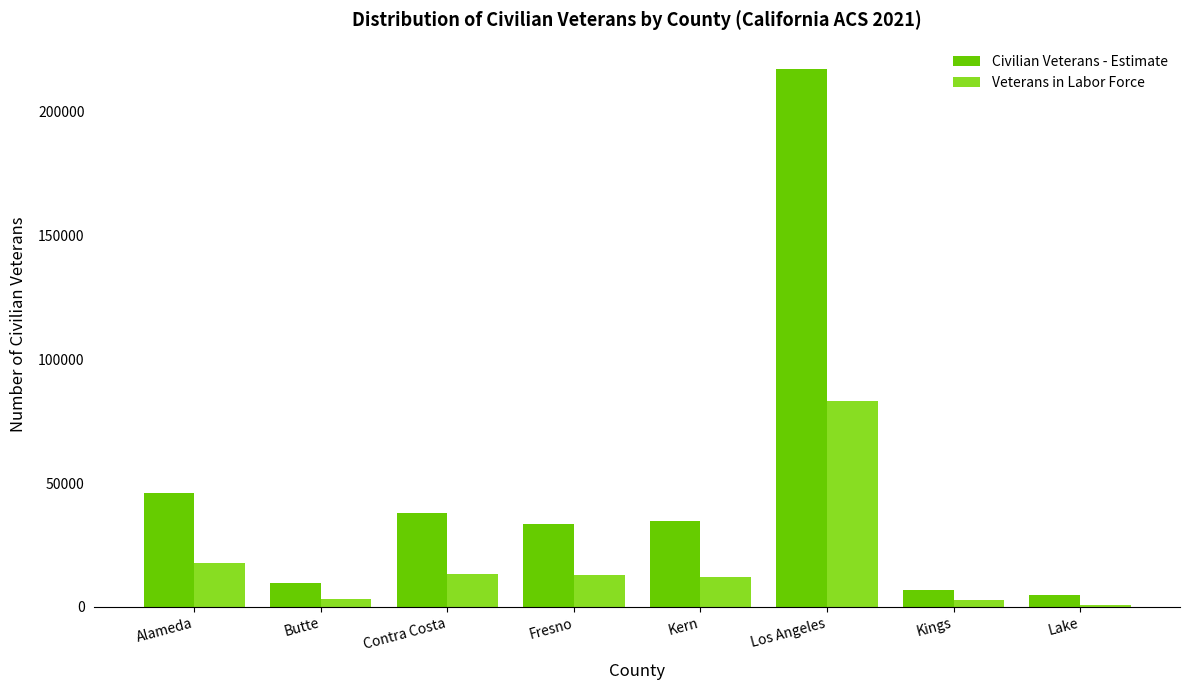

What are all the series names shown in the legend?

Civilian Veterans - Estimate, Veterans in Labor Force